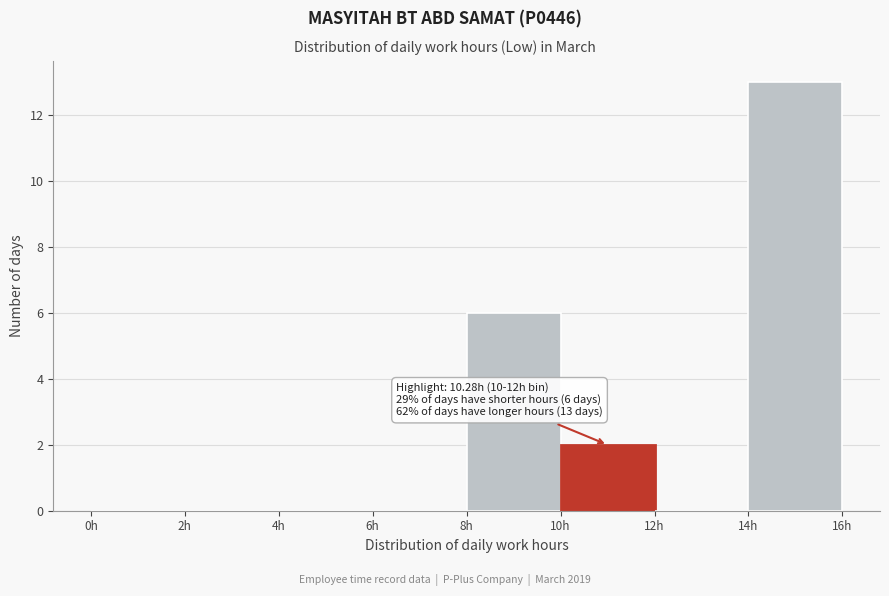

Over which range of the x-axis is the bar tallest?

14 to 16